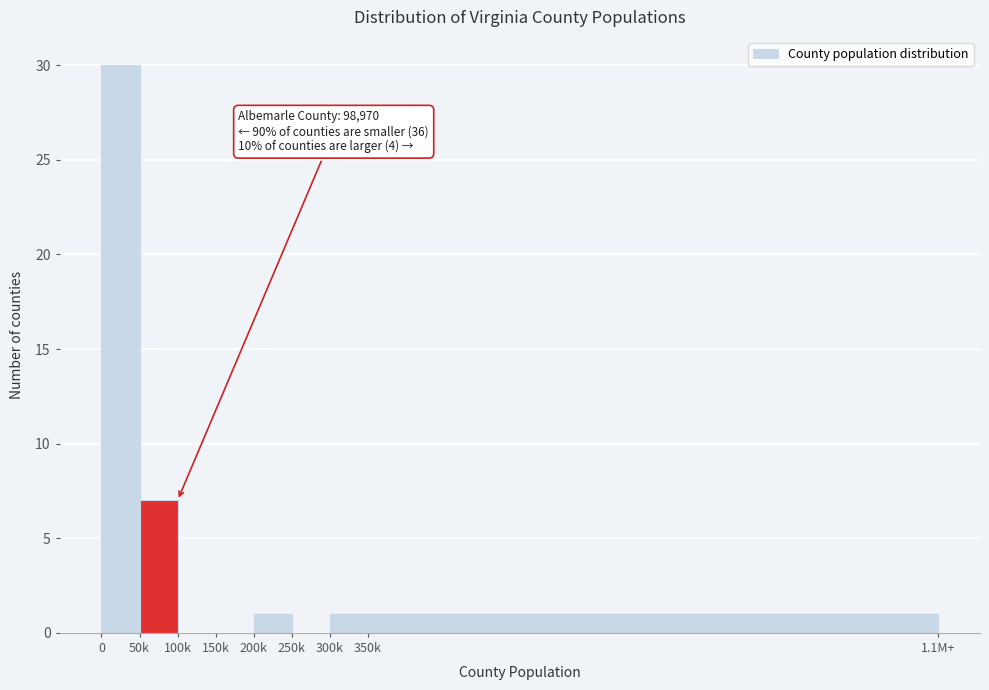

Reading left to right, what are all the values shown in this chart?

0=30	50k=7	100k=0	150k=0	200k=1	250k=0	300k=1	350k=1